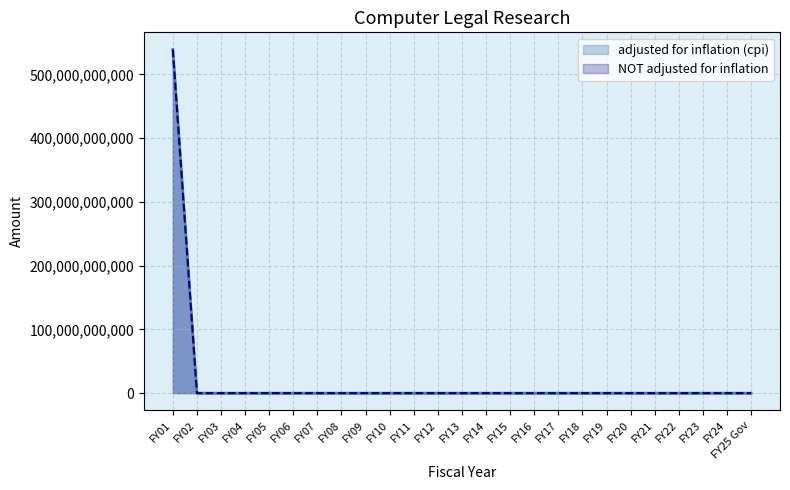

What are all the series names shown in the legend?

adjusted for inflation (cpi), NOT adjusted for inflation